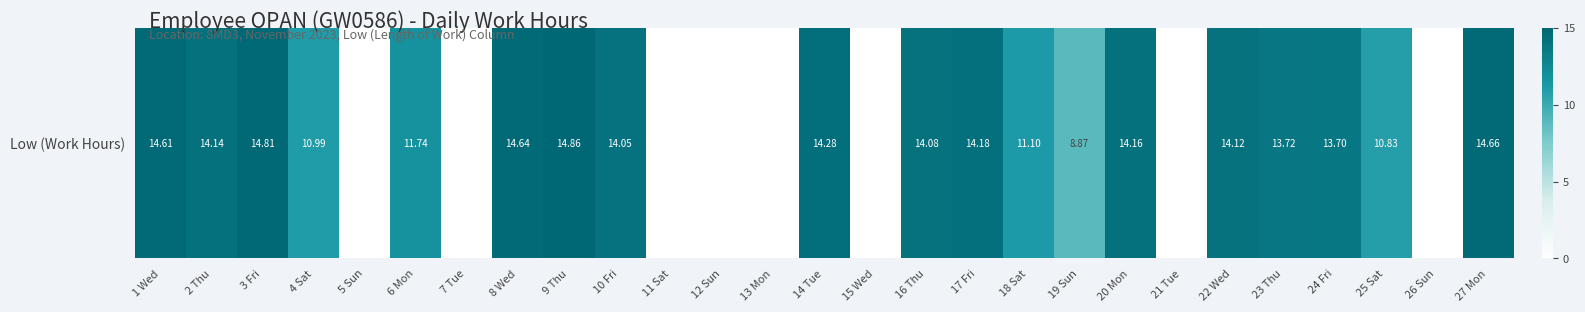

Read the value at 3 Fri.

14.8